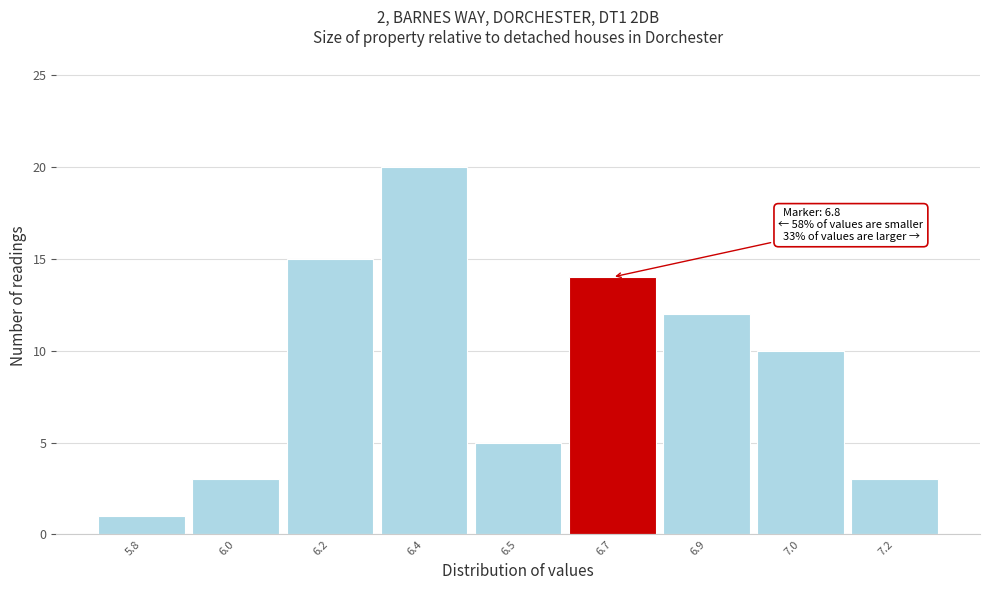

Reading left to right, extract all data points from this chart.

5.8=1	6.0=3	6.2=15	6.4=20	6.5=5	6.7=14	6.9=12	7.0=10	7.2=3